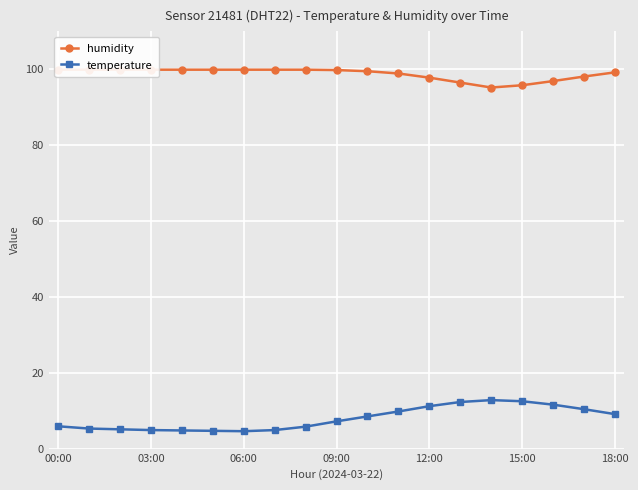

The temperature series shows 3.4 at 18:00. True or false?

False